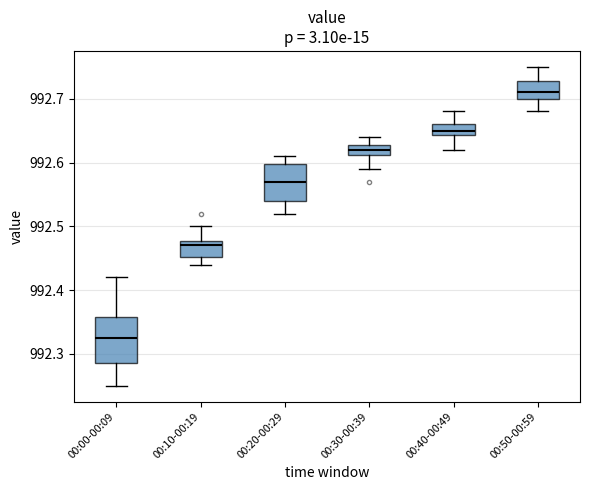

Which box has the highest median line?

00:50-00:59